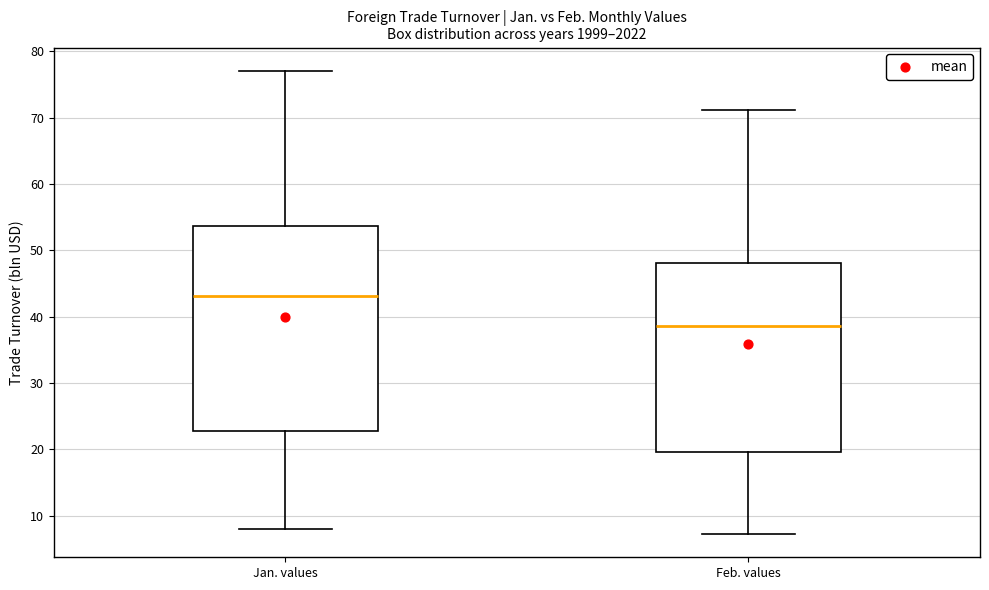

Which box is the tallest, from its lower edge to its upper edge?

Jan. values